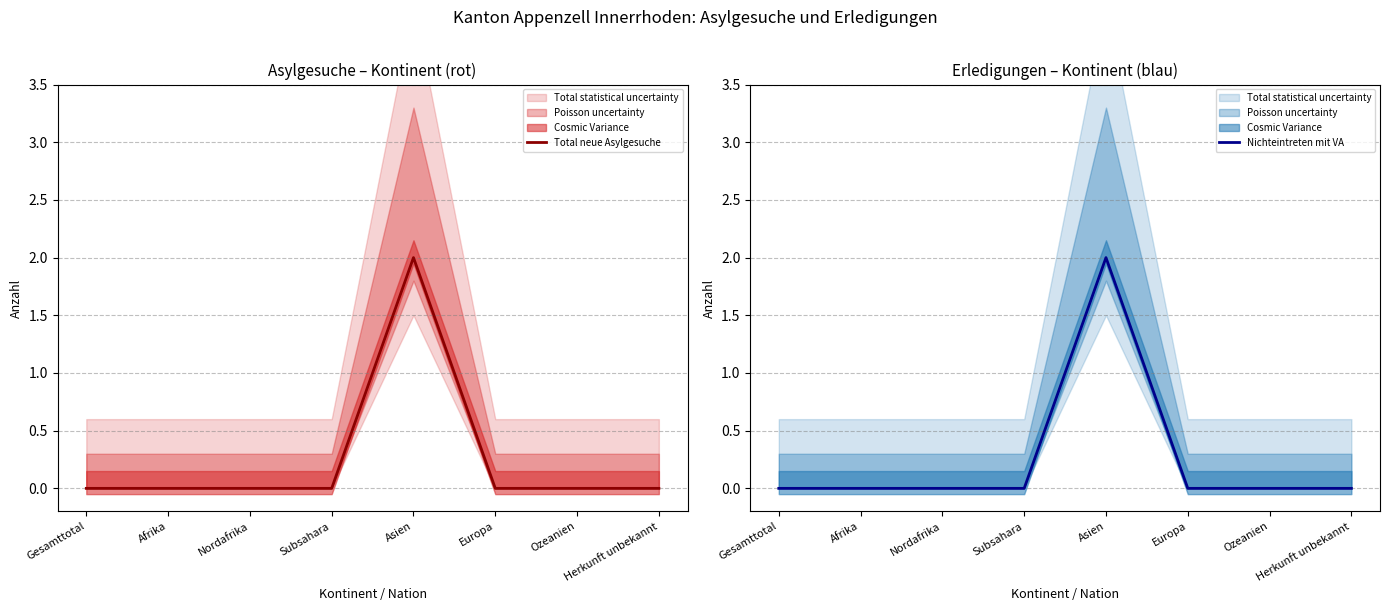

Reading left to right, transcribe all the data shown in this chart.

Total neue Asylgesuche: Gesamttotal=0	Afrika=0	Nordafrika=0	Subsahara=0	Asien=2	Europa=0	Ozeanien=0	Herkunft unbekannt=0
Nichteintreten mit VA: Gesamttotal=0	Afrika=0	Nordafrika=0	Subsahara=0	Asien=2	Europa=0	Ozeanien=0	Herkunft unbekannt=0